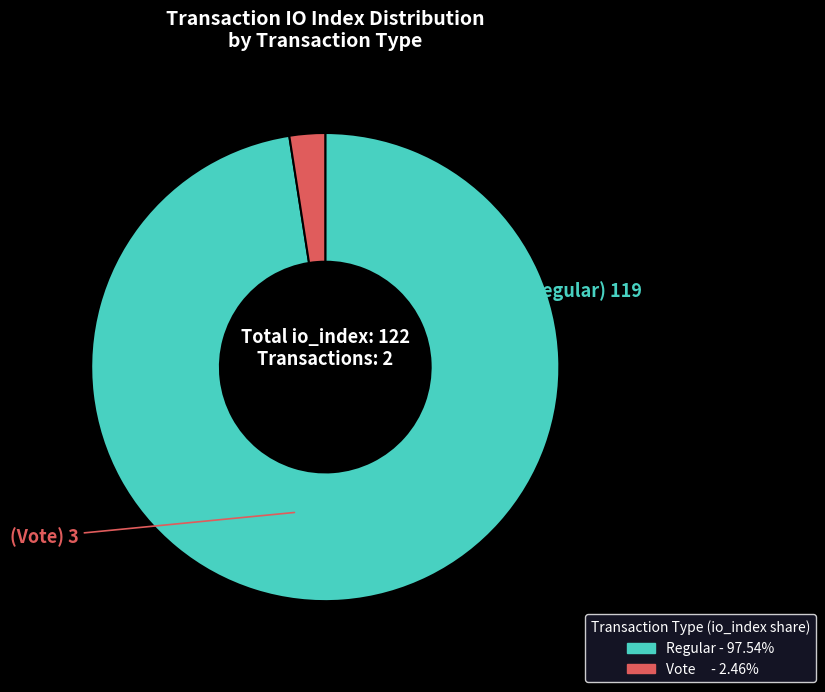

Is there a majority slice in this chart?

Yes